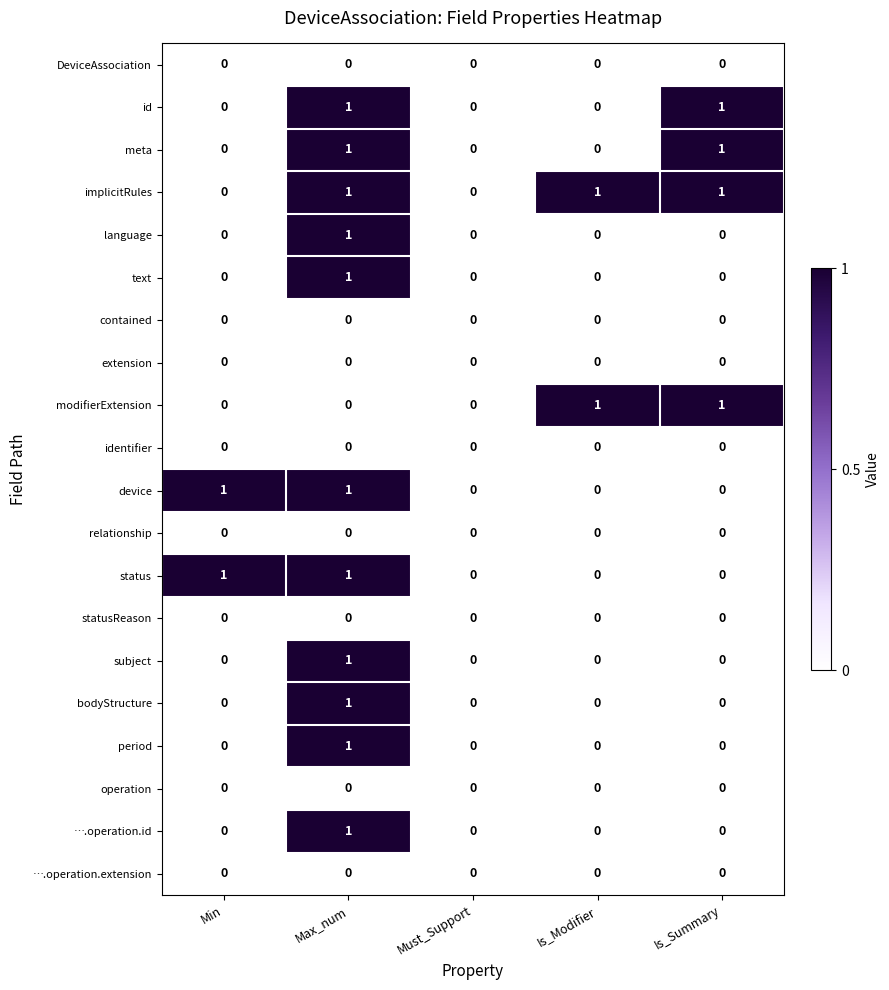

Count the modifierExtension values in the range 0 to 1.

5